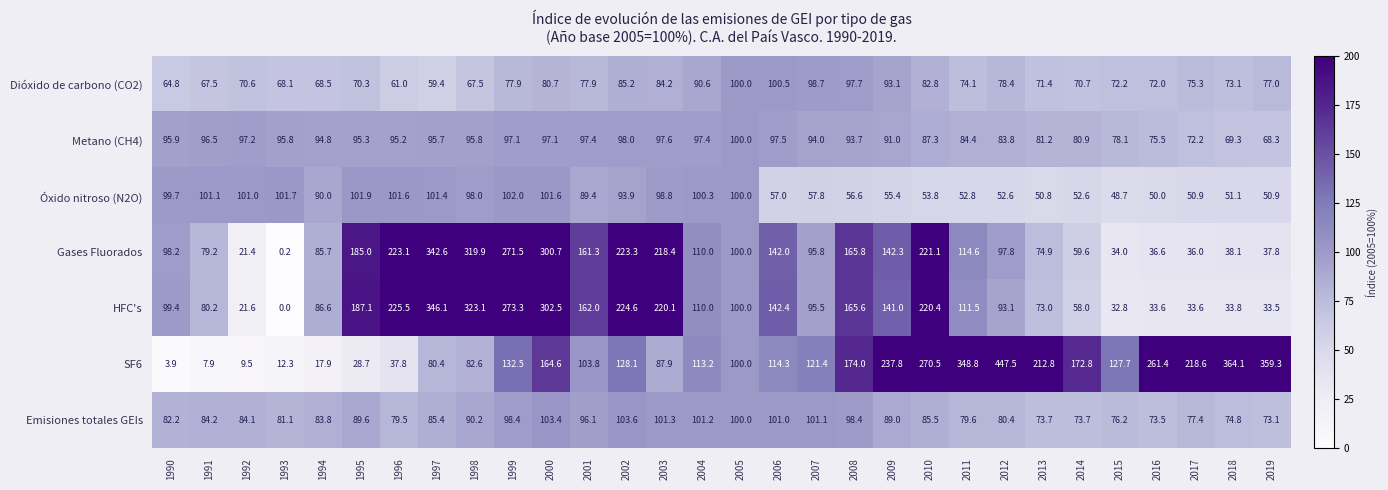

What is the total value across all series at 1992?

405.4